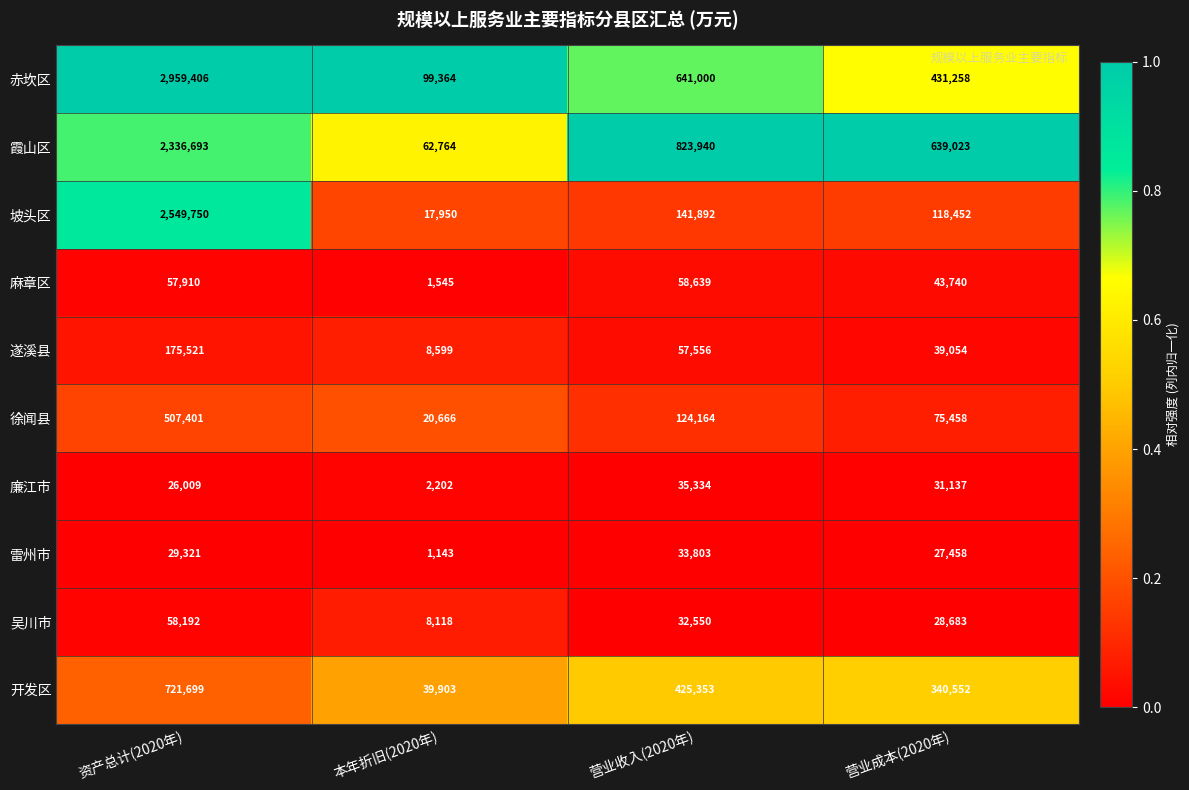

The value of 霞山区 at 本年折旧(2020年) is 90637. True or false?

False